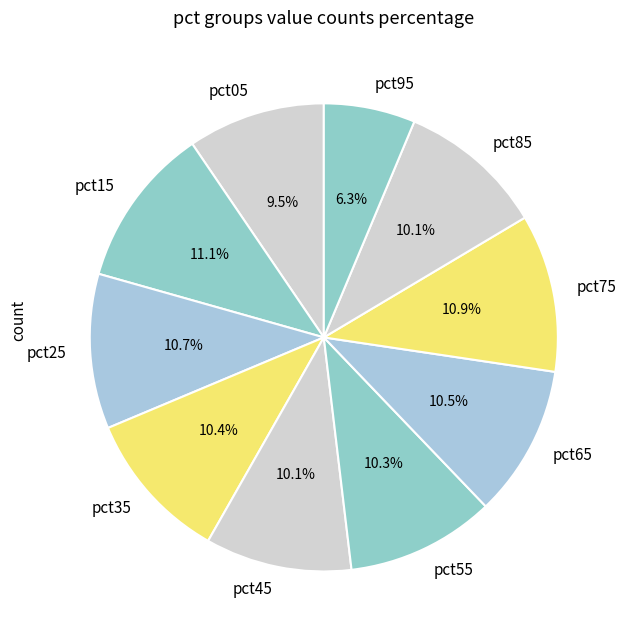

How much of the chart is everything except pct05?

90.5%